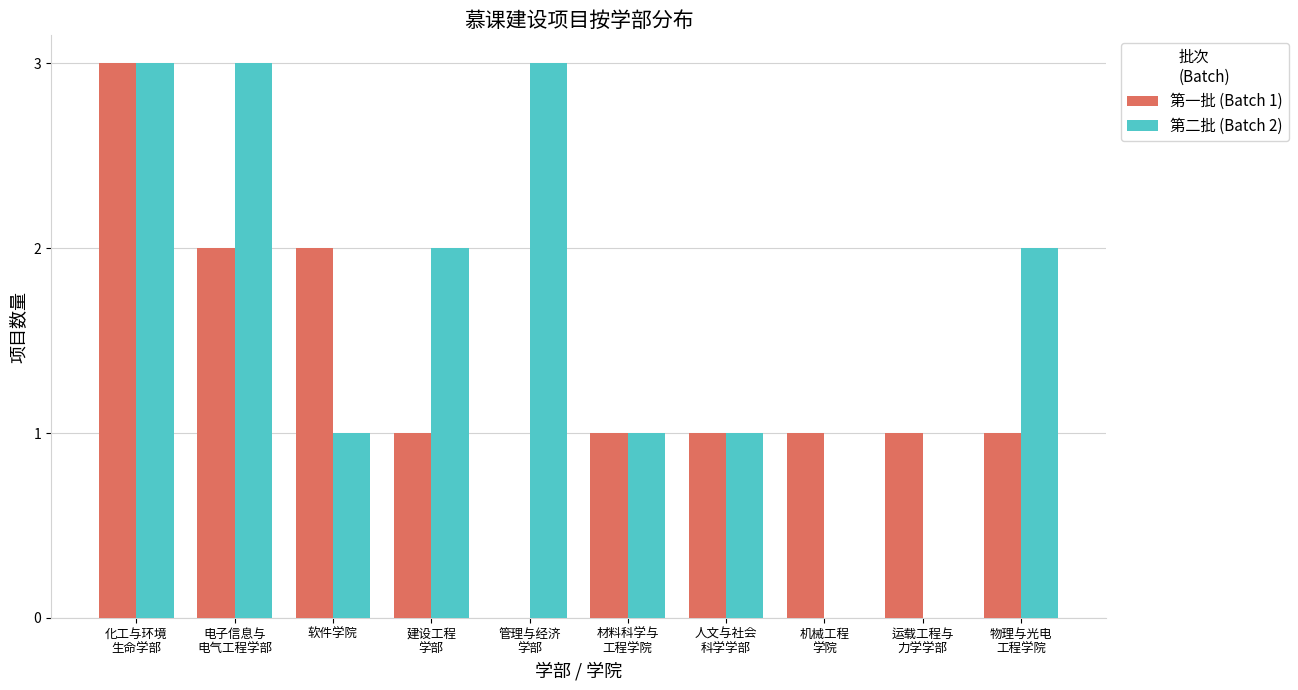

What is the maximum value shown in the chart?

3